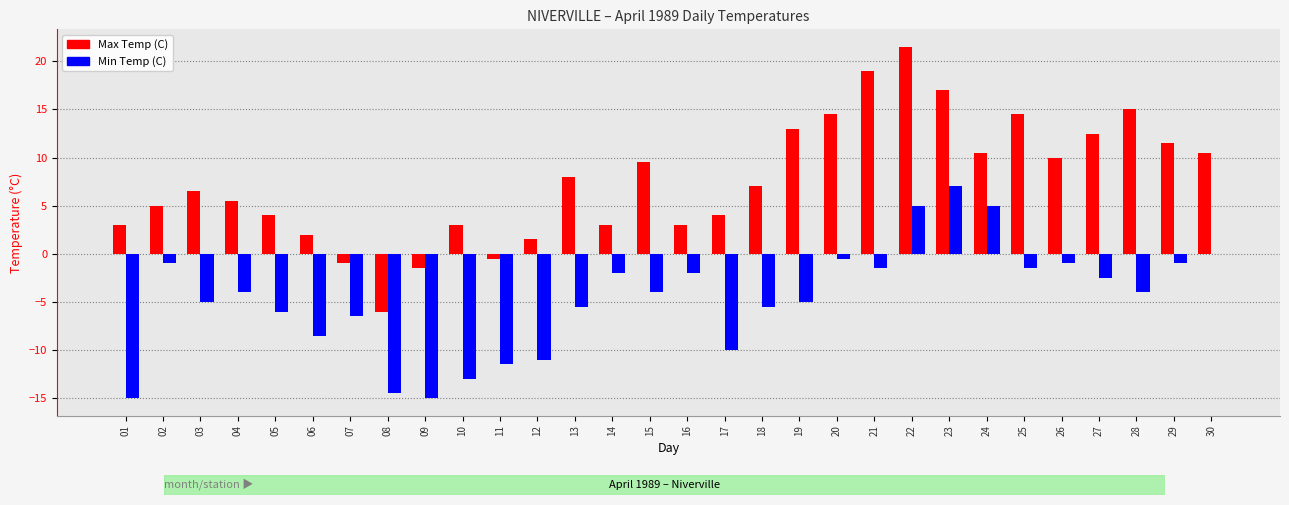

Which series changed the most between 02 and 20?

Max Temp (C)